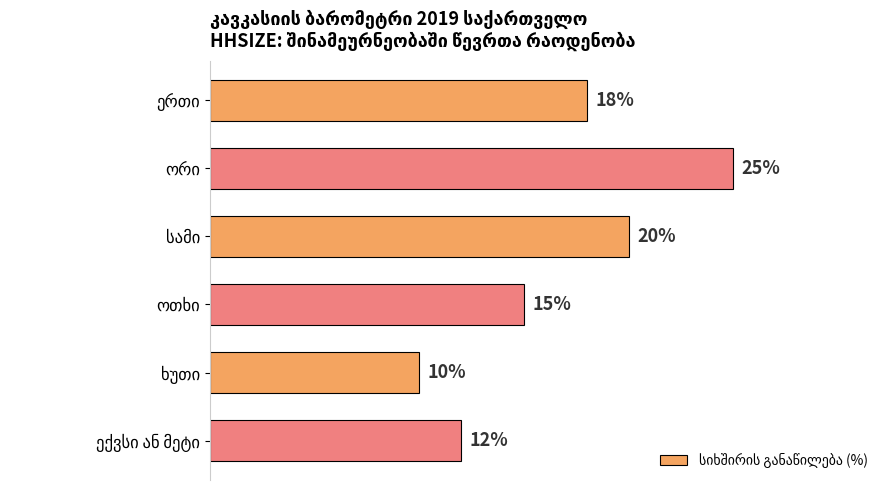

Are the bars horizontal?

Yes